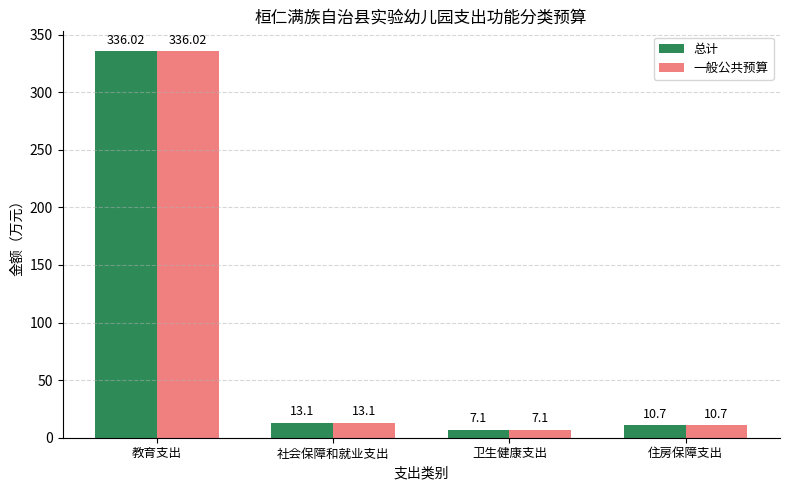

Are the bars grouped side by side (vs. stacked)?

Yes